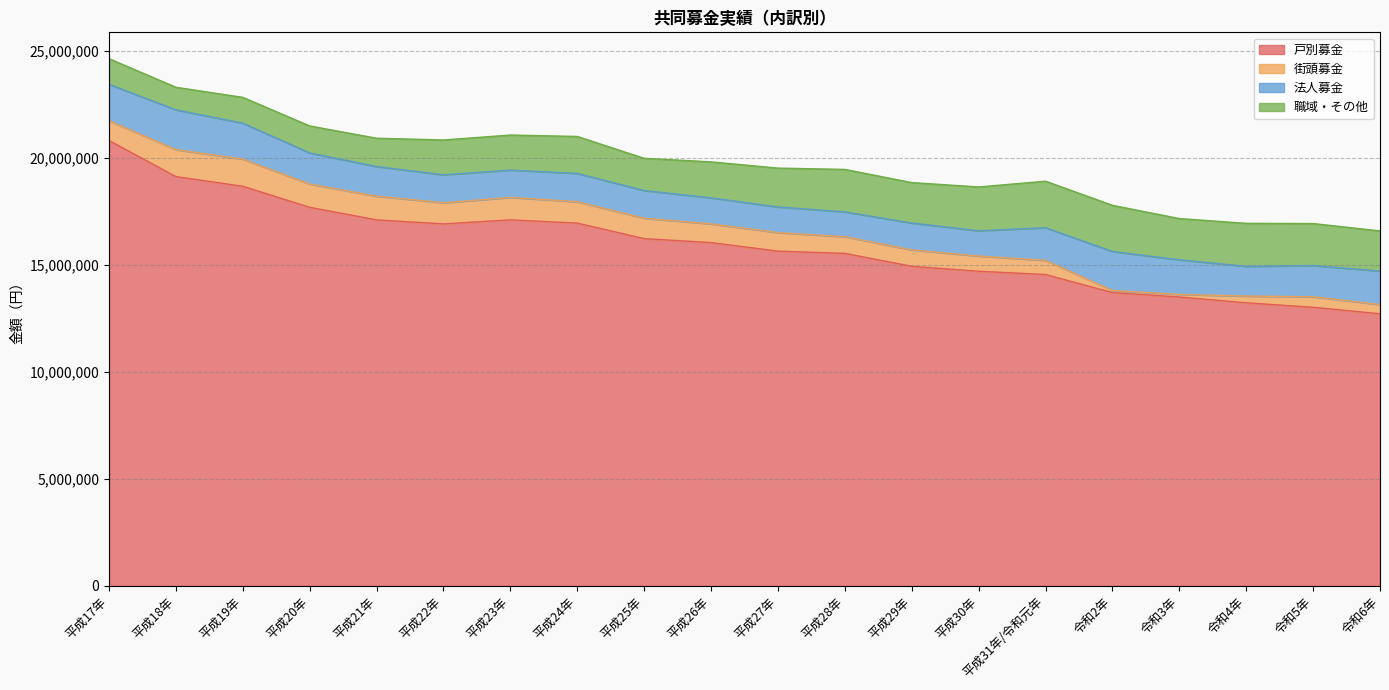

At which label does 戸別募金 reach its peak?

平成17年